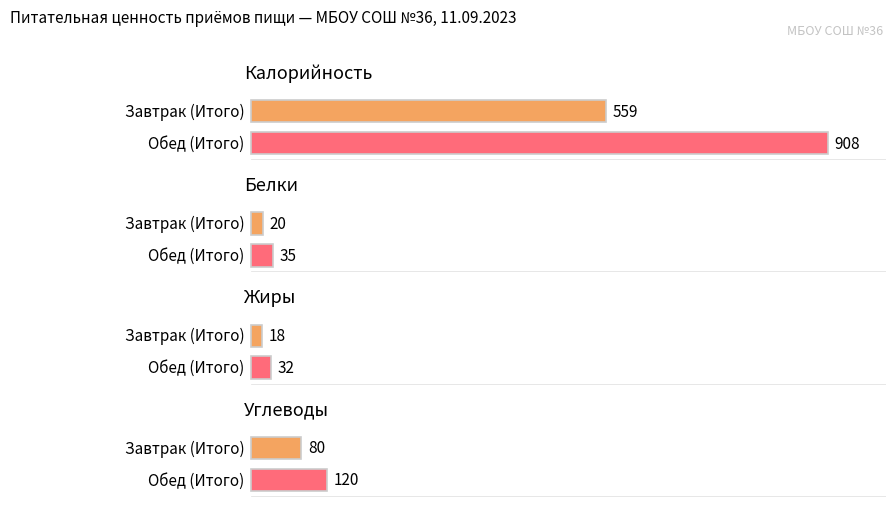

Which series has the widest spread of values?

Калорийность